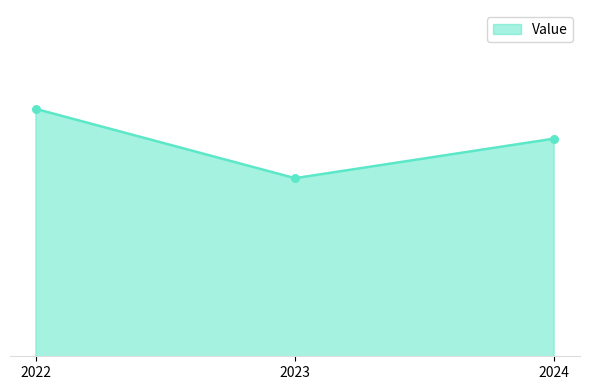

What is the change in value from 2022 to 2024?

-0.6